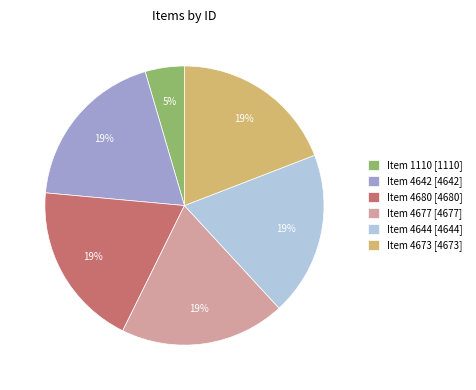

Is it true that Item 4680 is 19% of the pie?

True